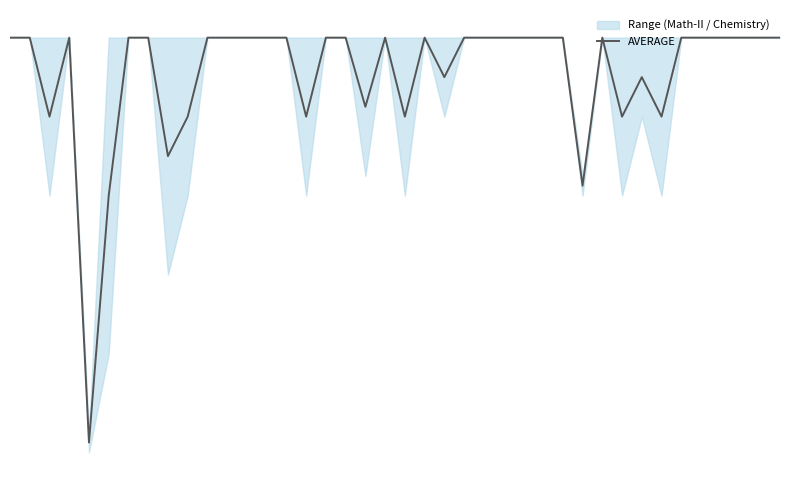

How many lines are shown in the chart?

1